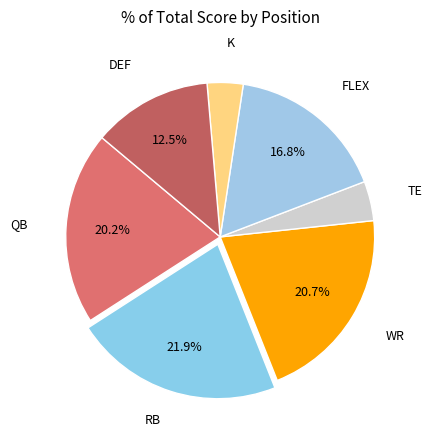

Does any single category account for the majority?

No